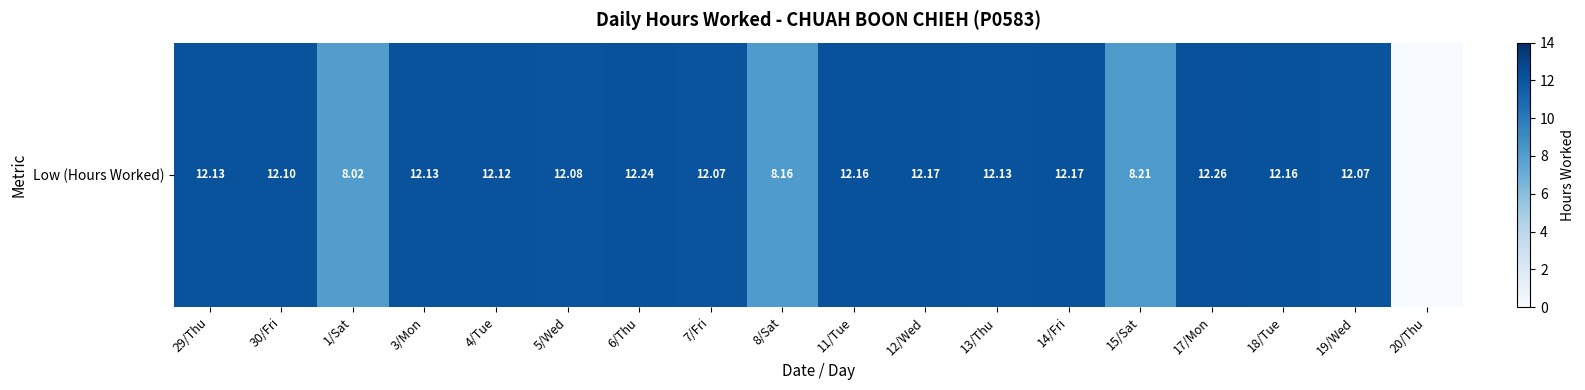

How many data points are less than 12?

4